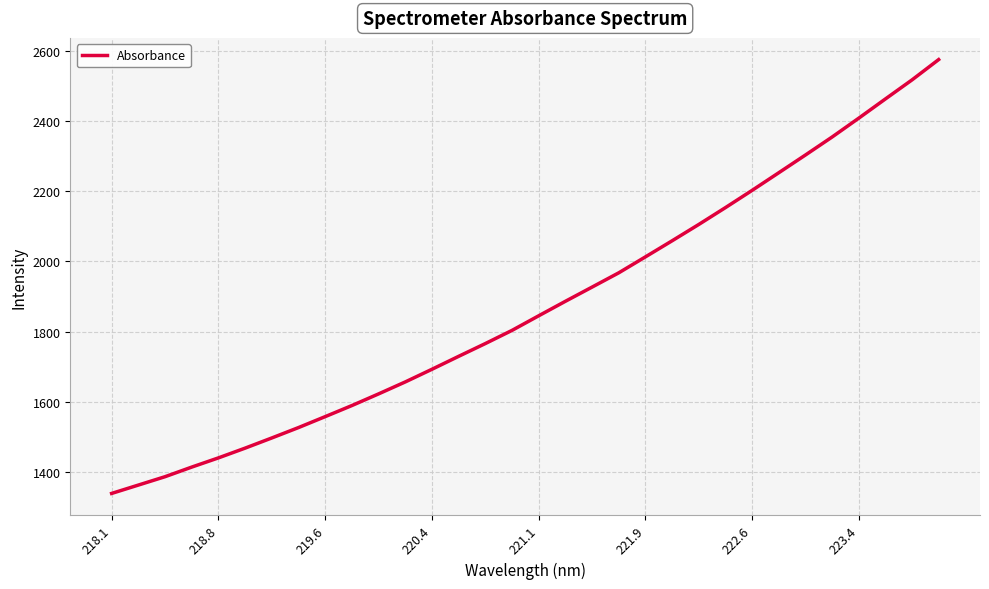

What is the difference between the maximum and minimum values?

1235.3